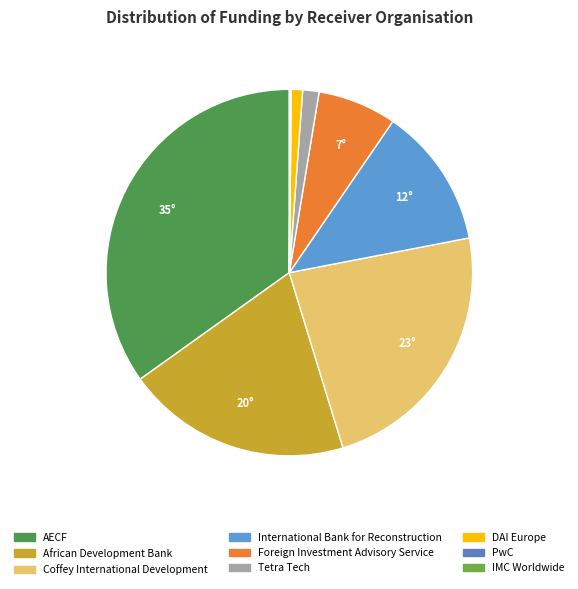

What percentage is the International Bank for Reconstruction slice, to the nearest percent?

12%